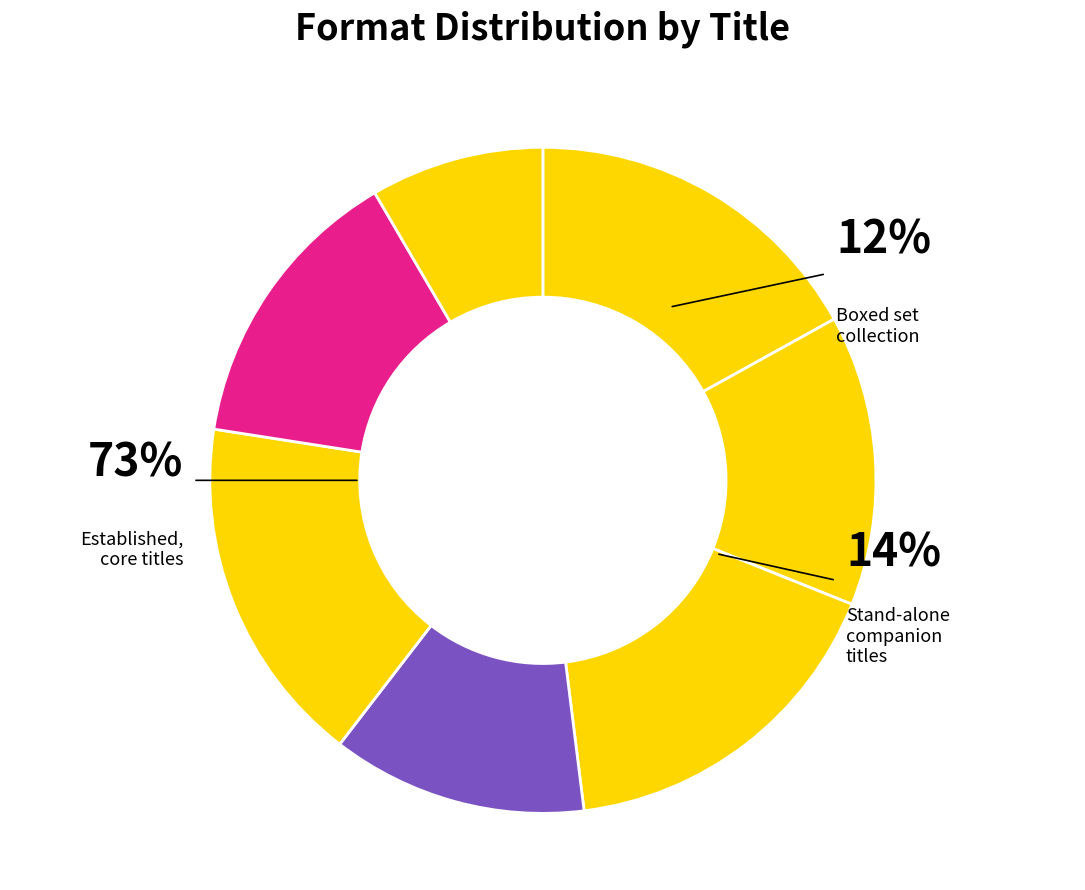

Is there a majority slice in this chart?

No